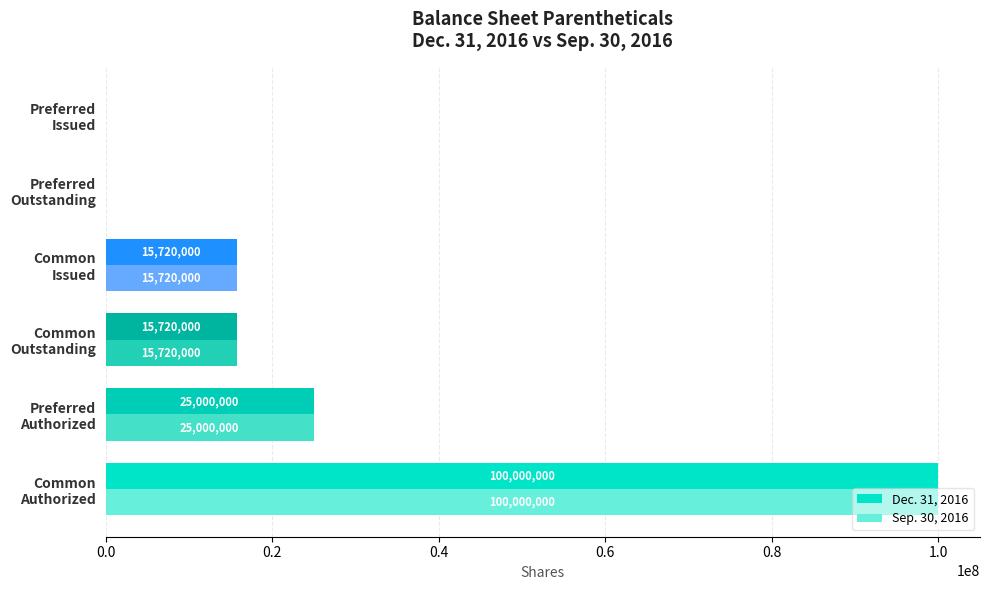

What is the greatest value displayed?

100000000